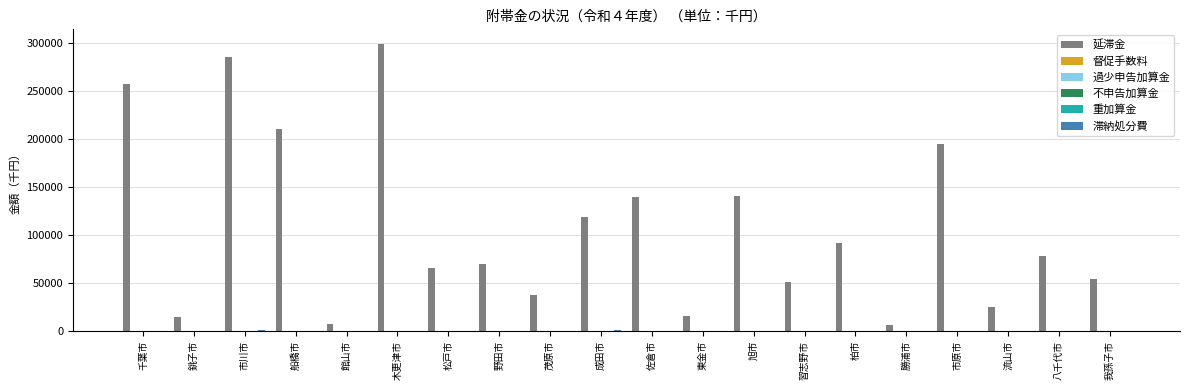

Where is 延滞金 nearest to the value 152832?

旭市